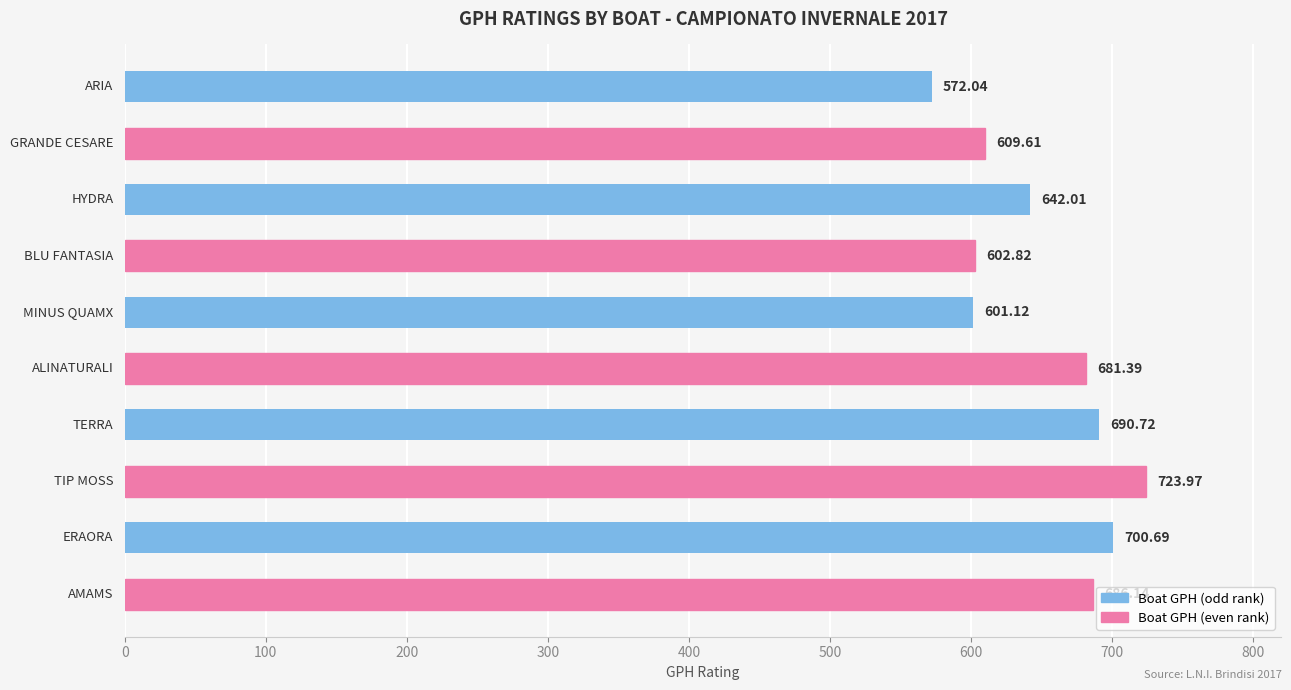

What is the smallest value displayed?

572.0